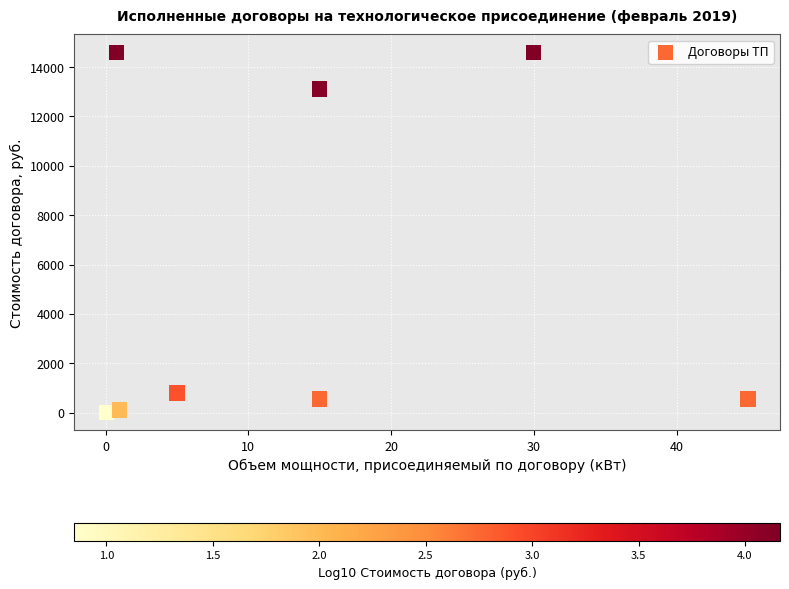

What Y value in the scatter plot is closest to 7302?

13113.3